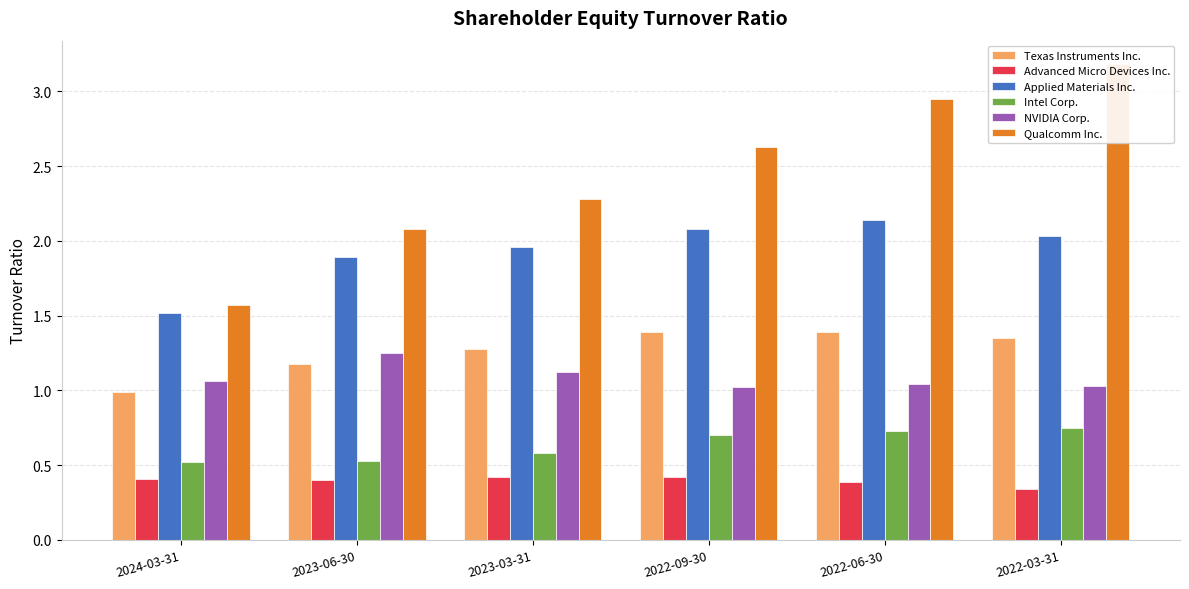

What is the label of the 2nd bar from the left?

2023-06-30